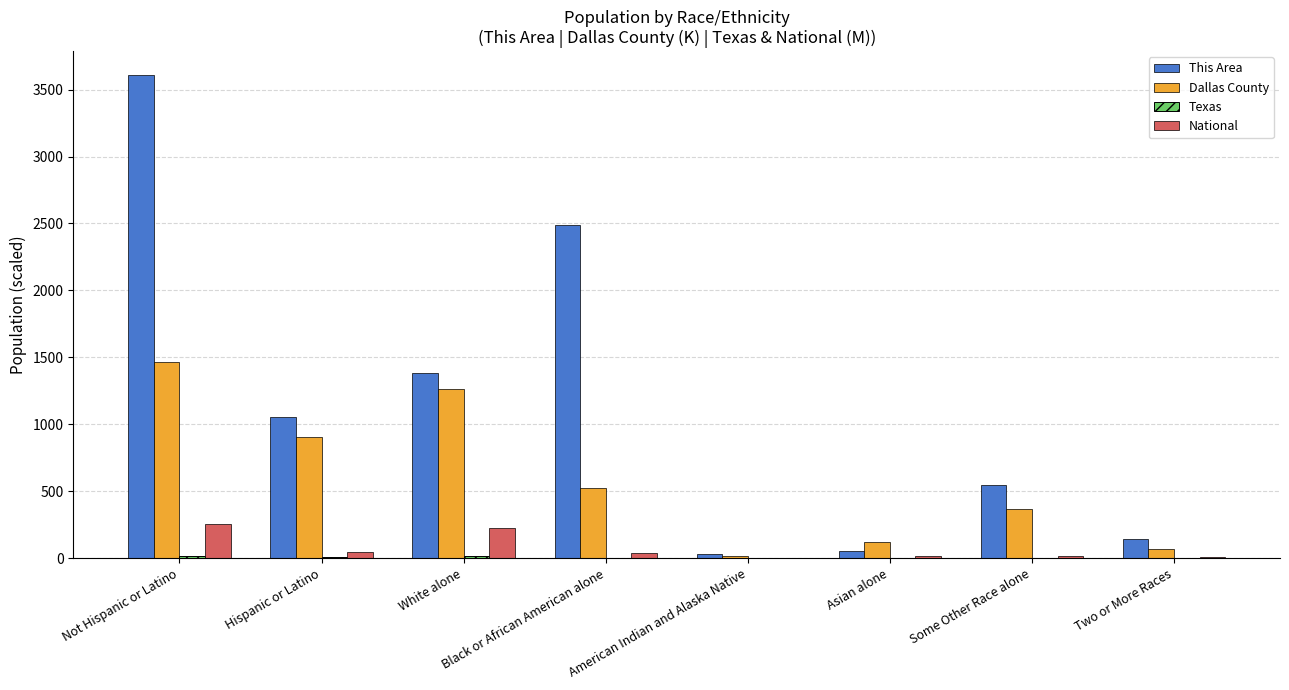

The value of Dallas County at Not Hispanic or Latino is 1462.2. True or false?

True